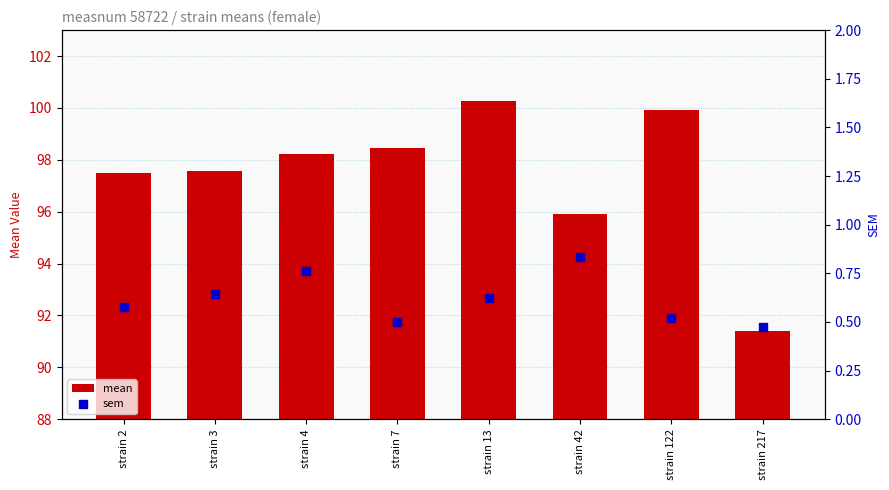

Which series contains the lowest Y value?

sem